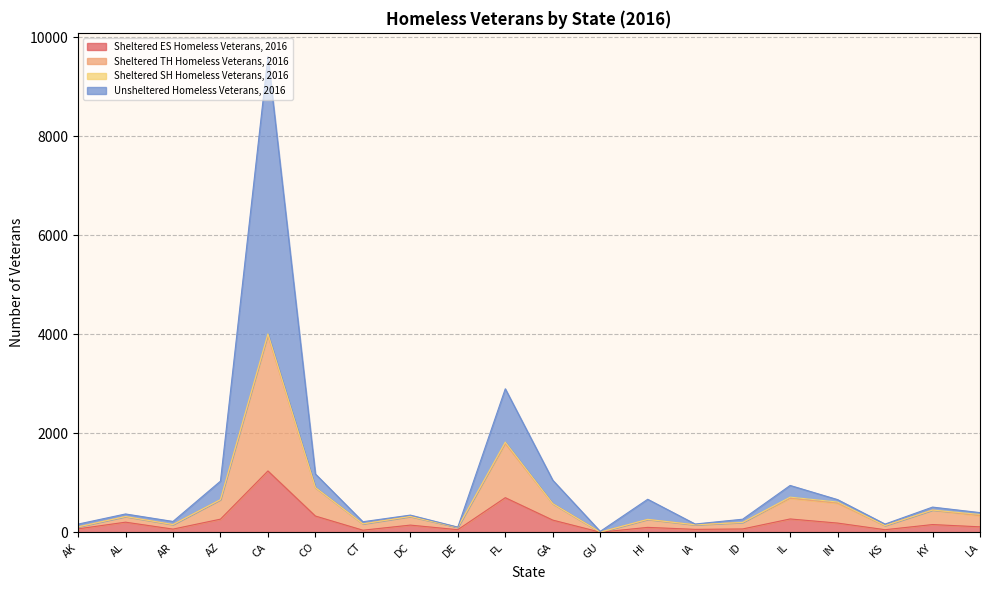

Where does the Sheltered ES Homeless Veterans, 2016 series first go above 148?

AL